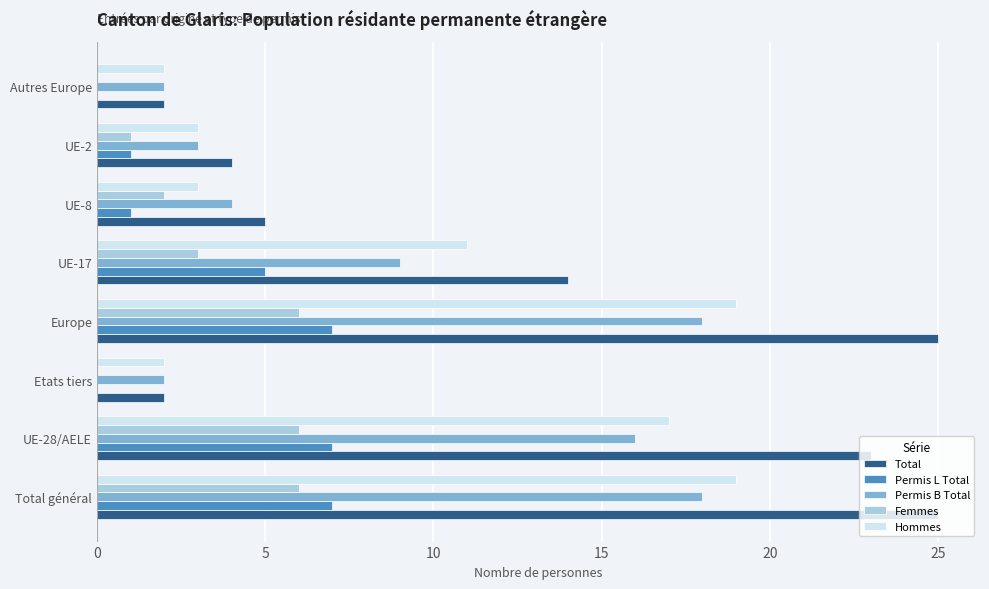

Which series changed the most between UE-17 and UE-2?

Total